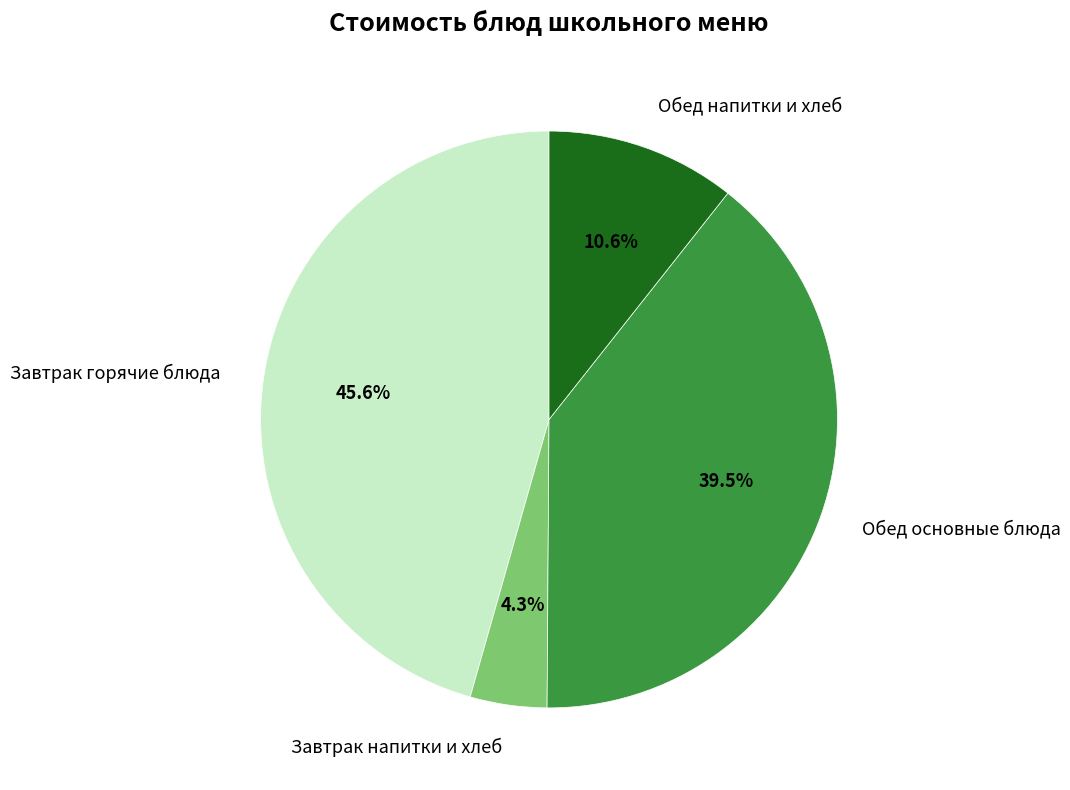

Does Завтрак напитки и хлеб represent more than half of the total?

No